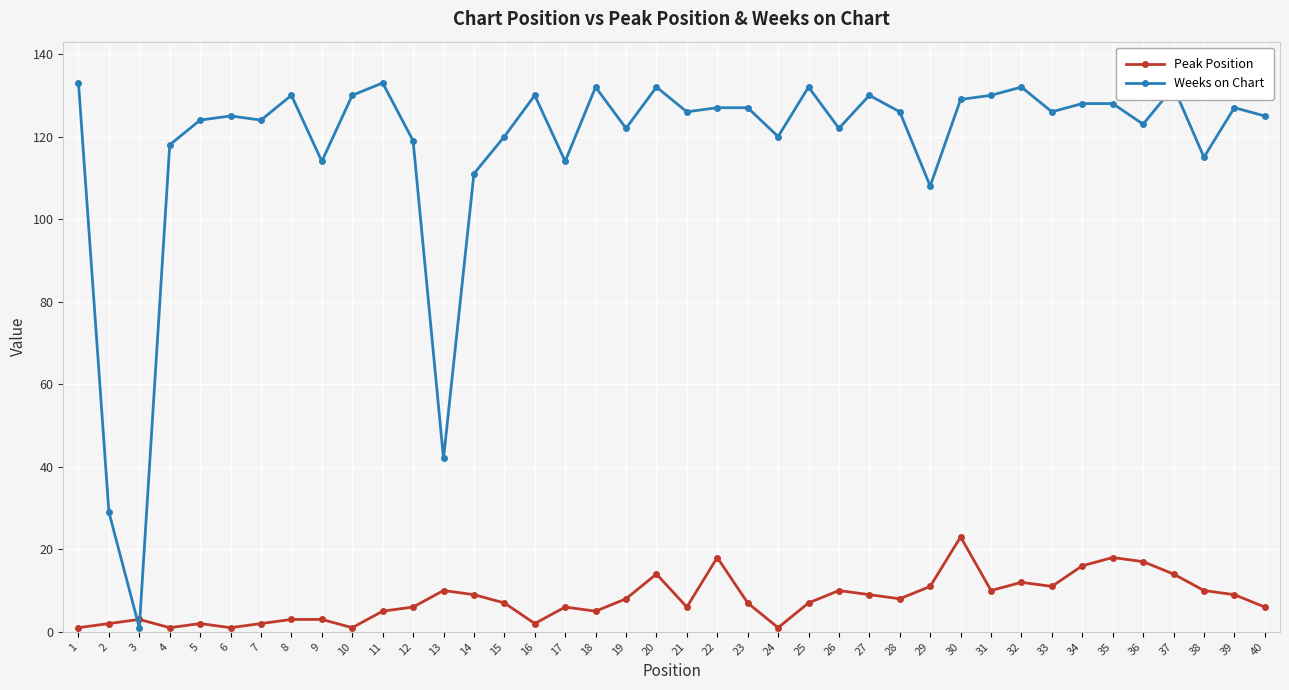

At how many categories does at least one series exceed 91?

37